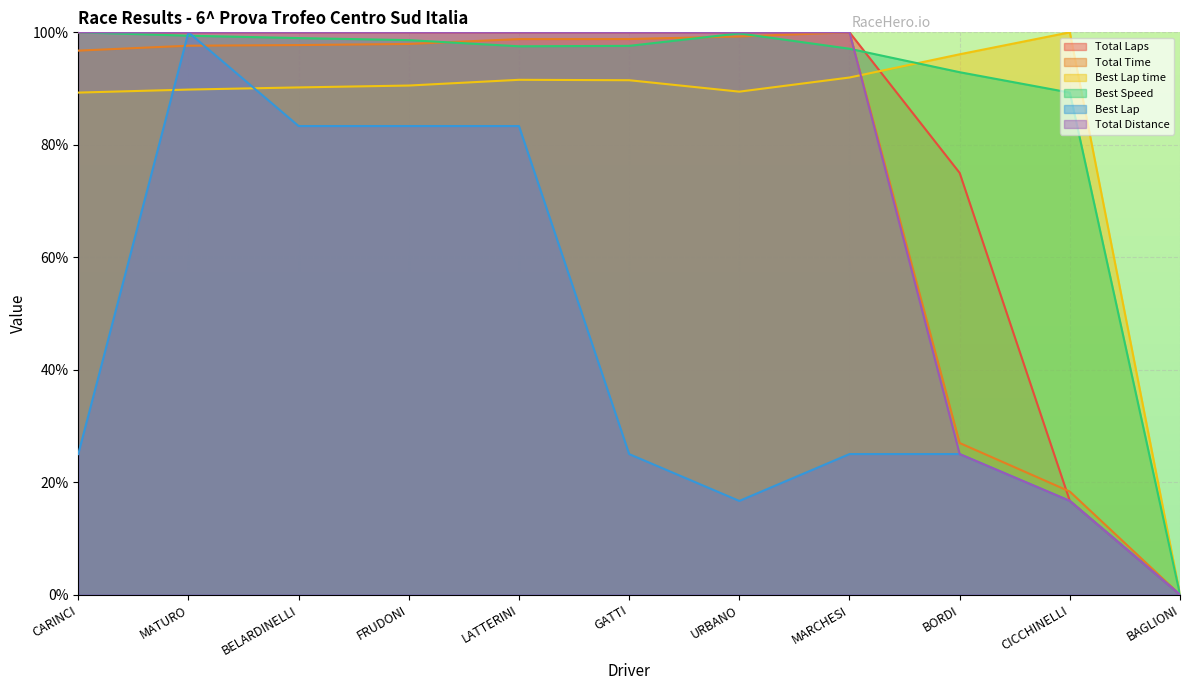

Rank the series by their maximum value, from lowest to highest.

Total Laps, Total Time, Best Lap time, Best Speed, Best Lap, Total Distance